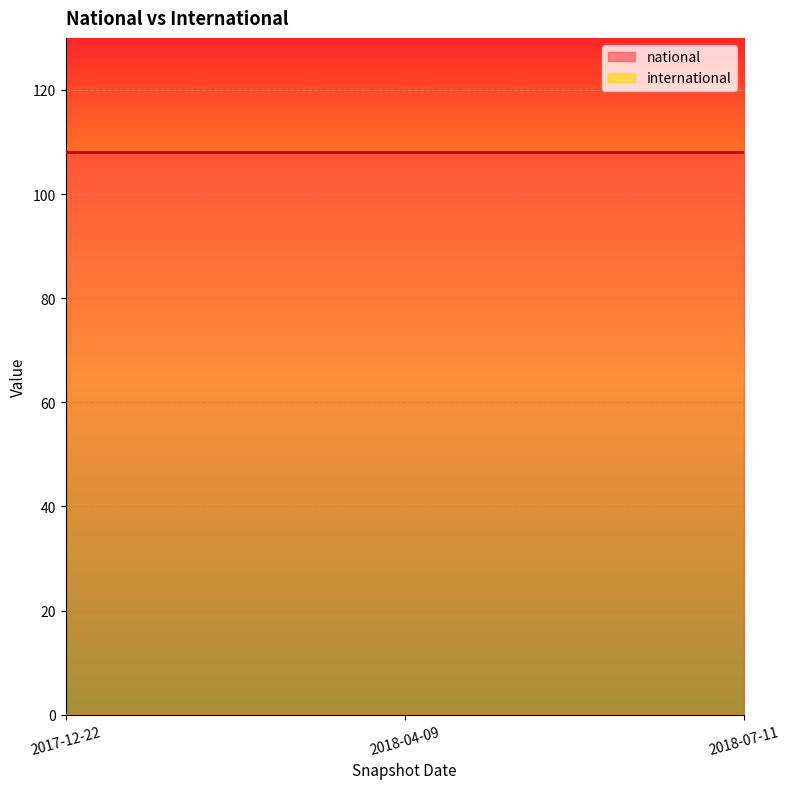

At how many categories does at least one series exceed 0?

3